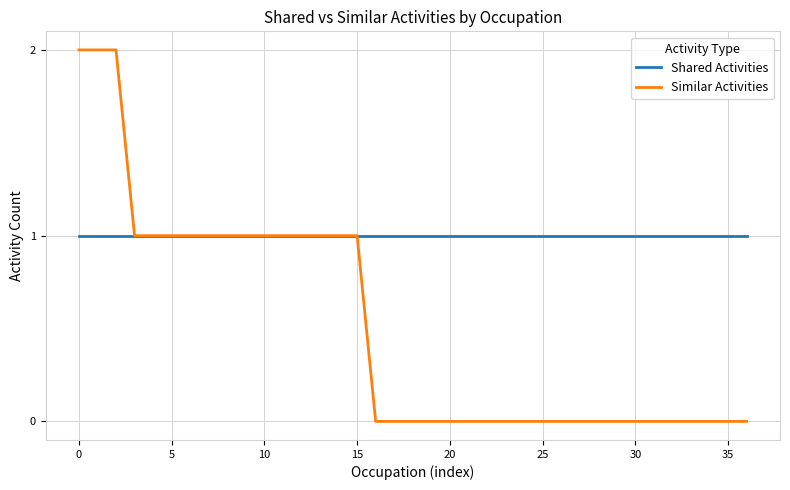

List the series in order of their overall mean, highest first.

Shared Activities, Similar Activities